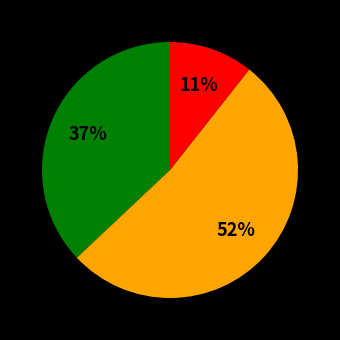

To the nearest percent, what is the average slice percentage?

33%